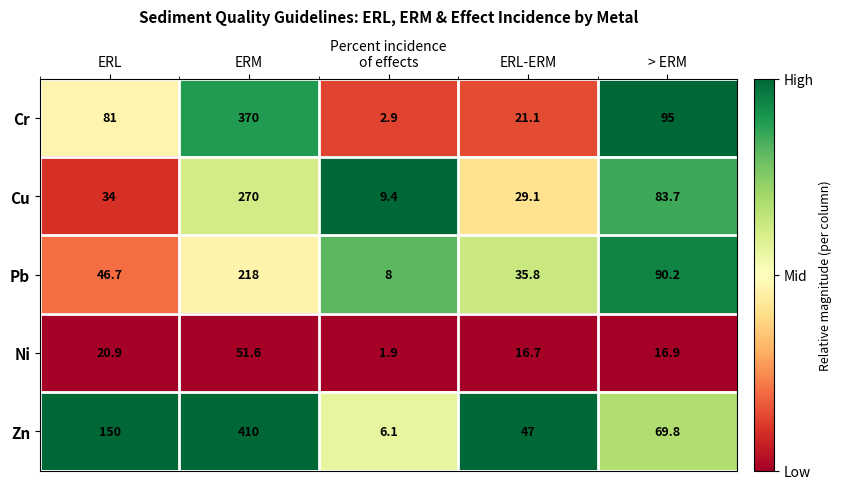

Where is Zn nearest to the value 208?

ERL